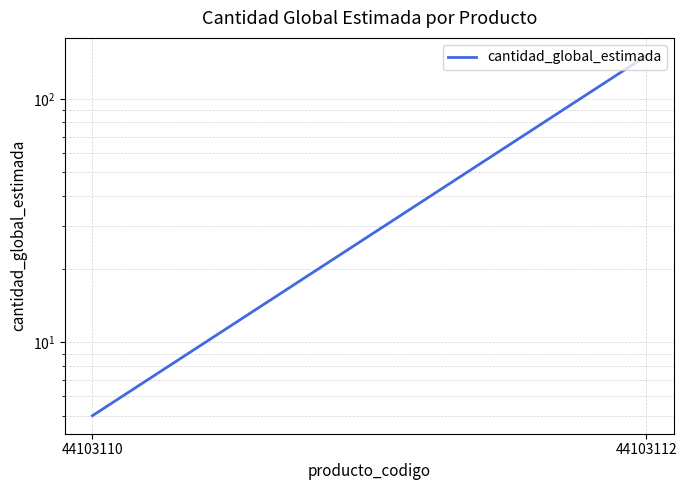

What is the difference between the values at 44103110 and 44103112?

145